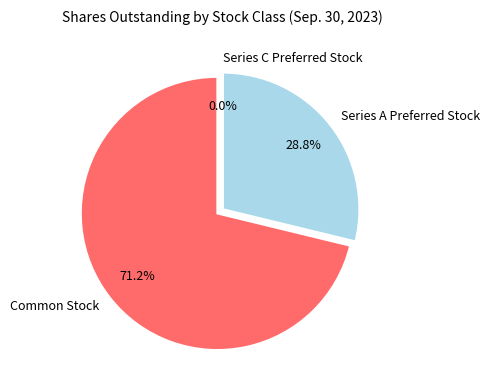

Combined, do Common Stock and Series B Preferred Stock account for over 50%?

Yes